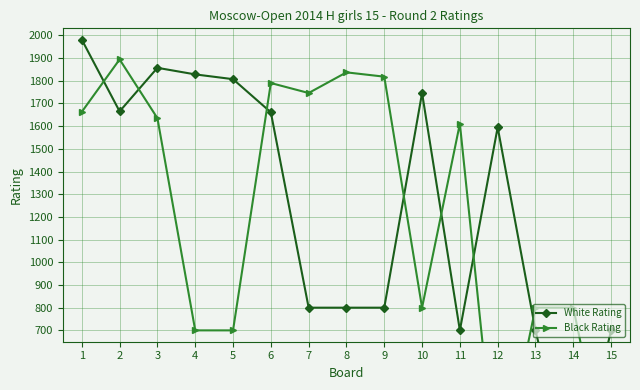

How many data points does each series have?

15